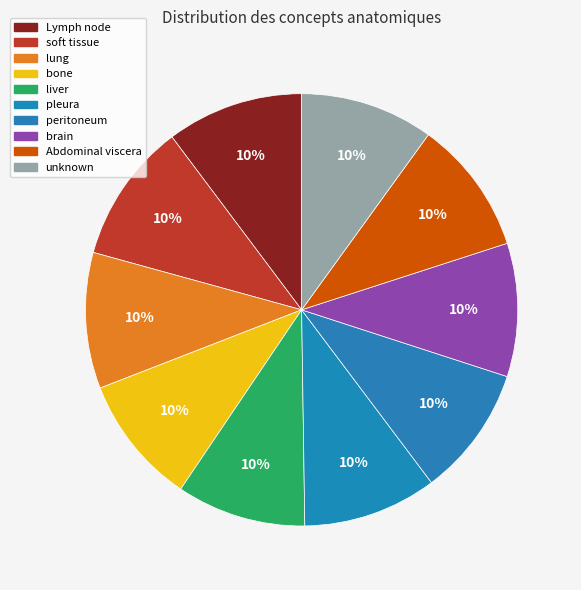

Count the number of slices in the pie.

10